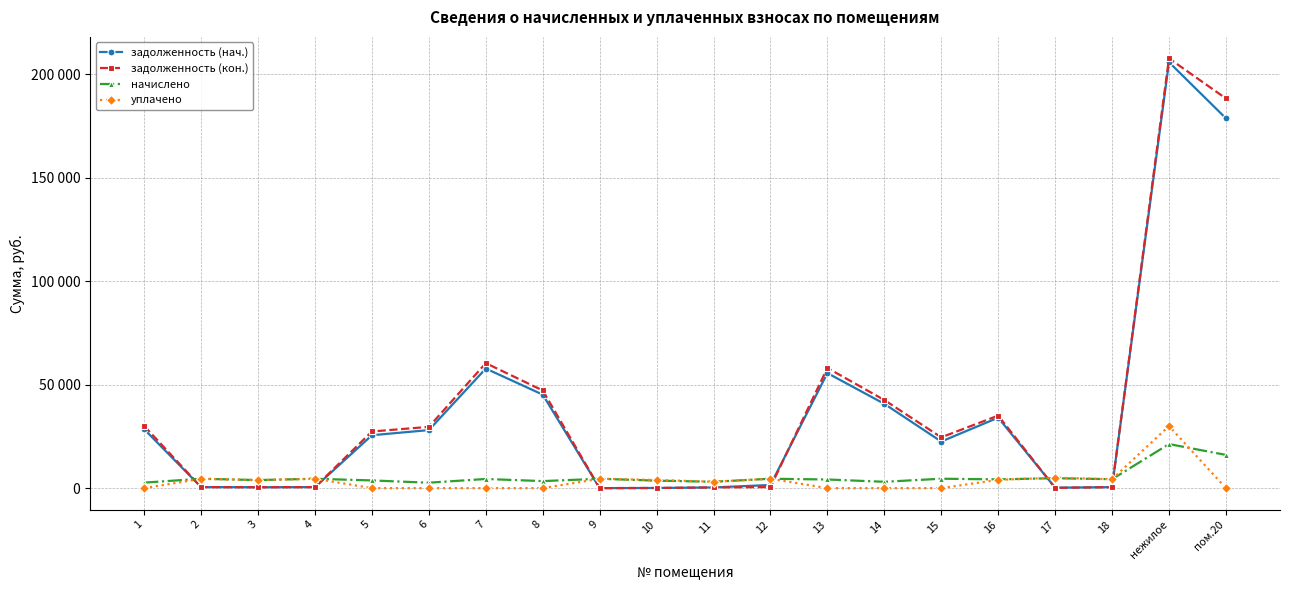

Is this an area chart (filled region under the line)?

No